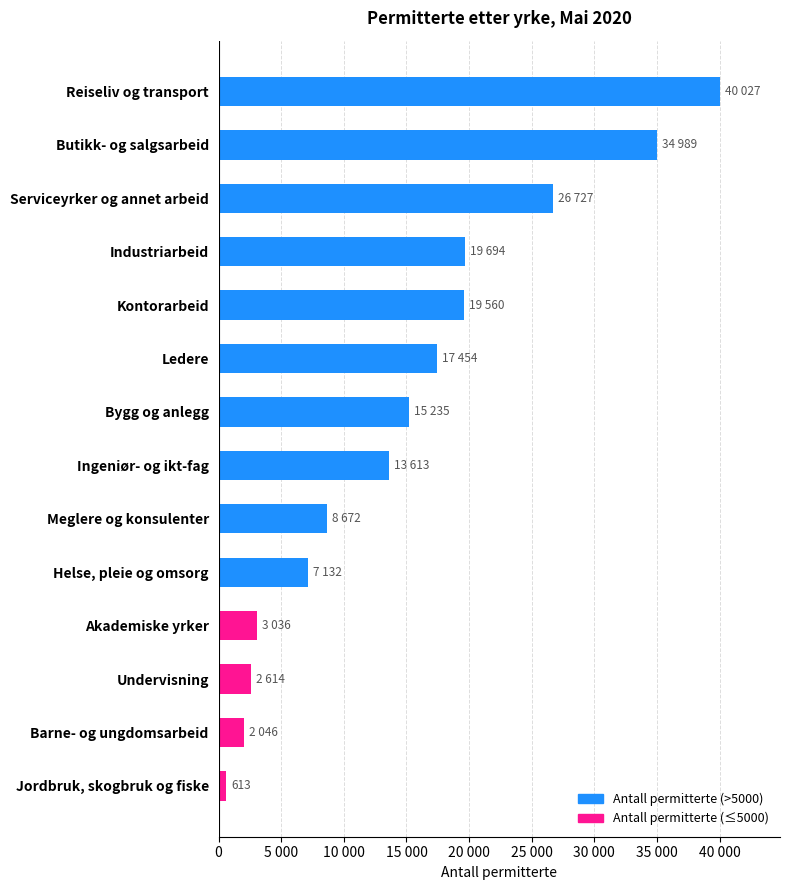

Are the bars grouped side by side (vs. stacked)?

No